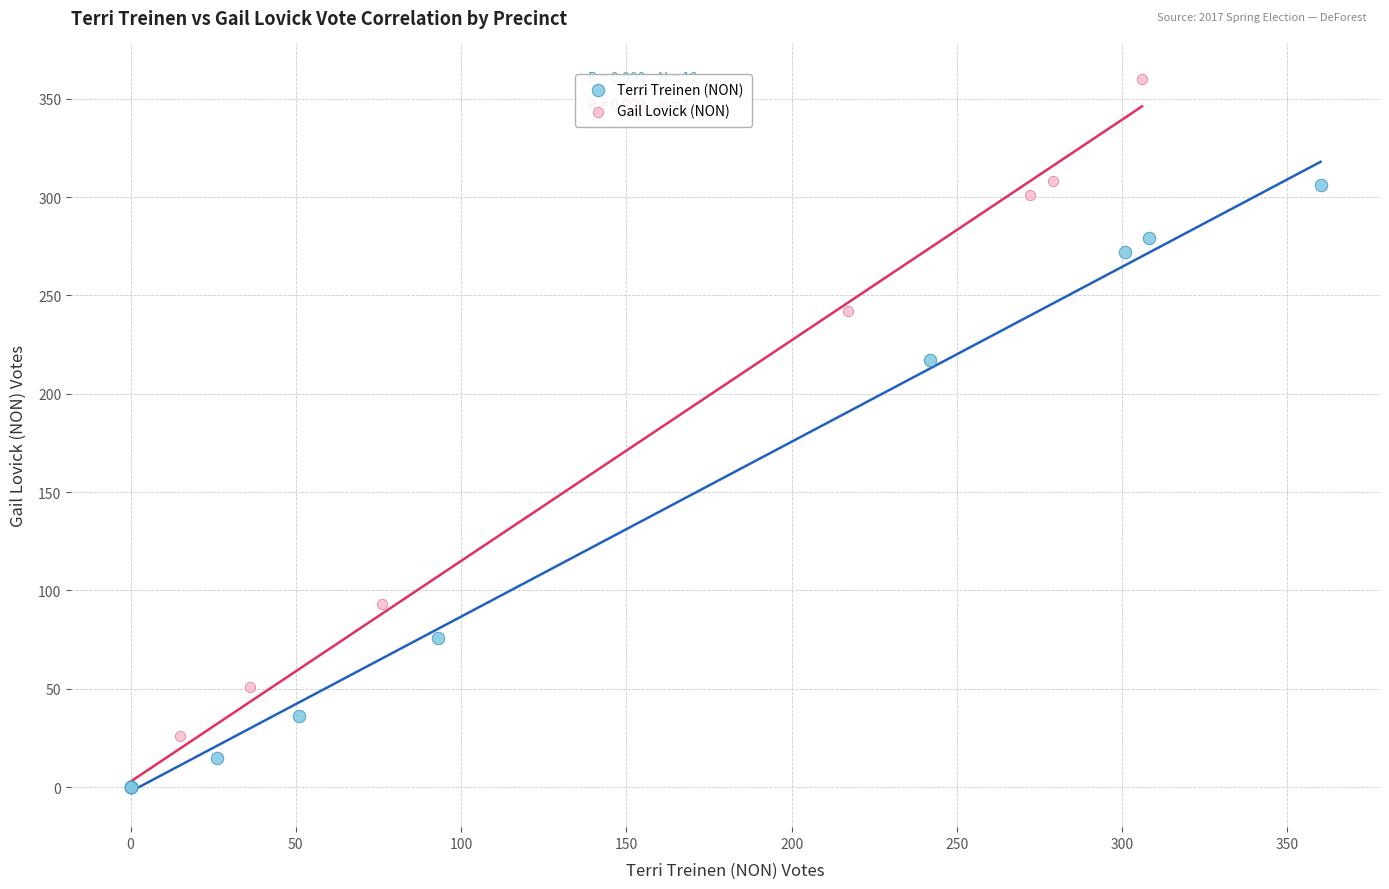

What are all the series names shown in the legend?

Terri Treinen (NON), Gail Lovick (NON)